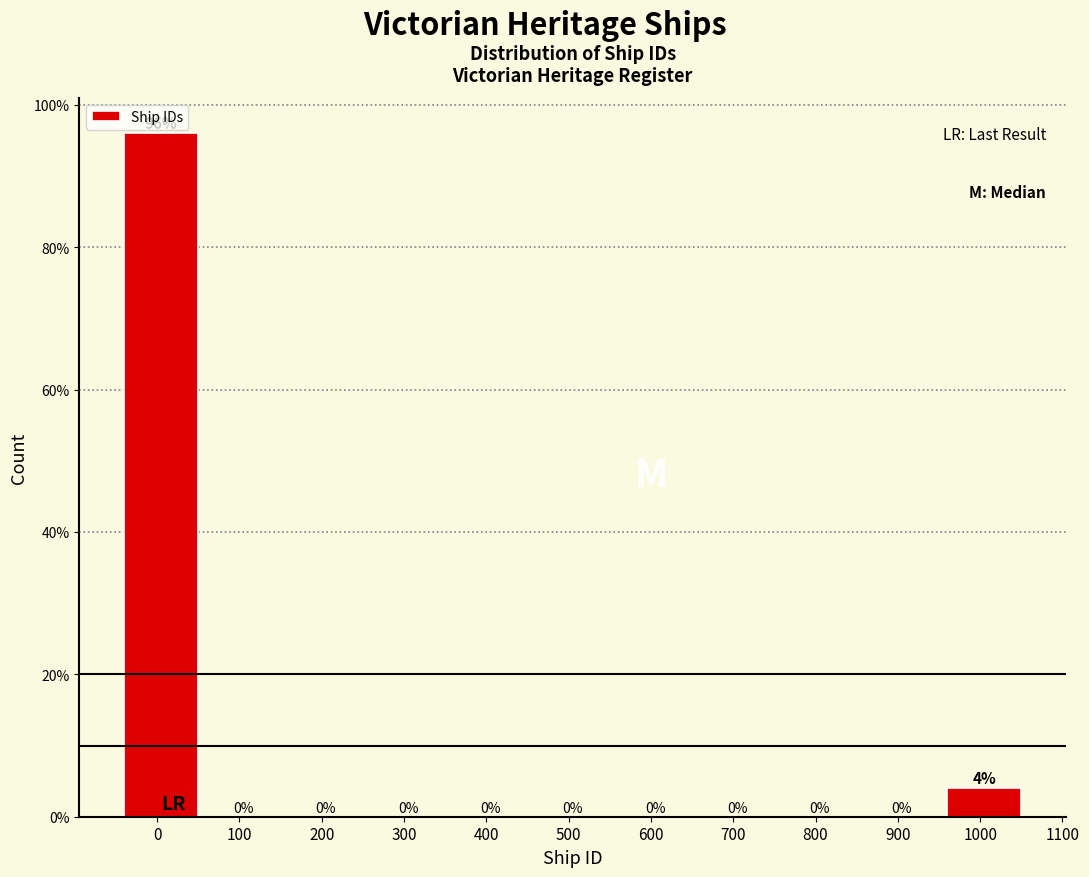

Reading right to left, list all the values displayed in this chart.

1000=4	900=0	800=0	700=0	600=0	500=0	400=0	300=0	200=0	100=0	0=96